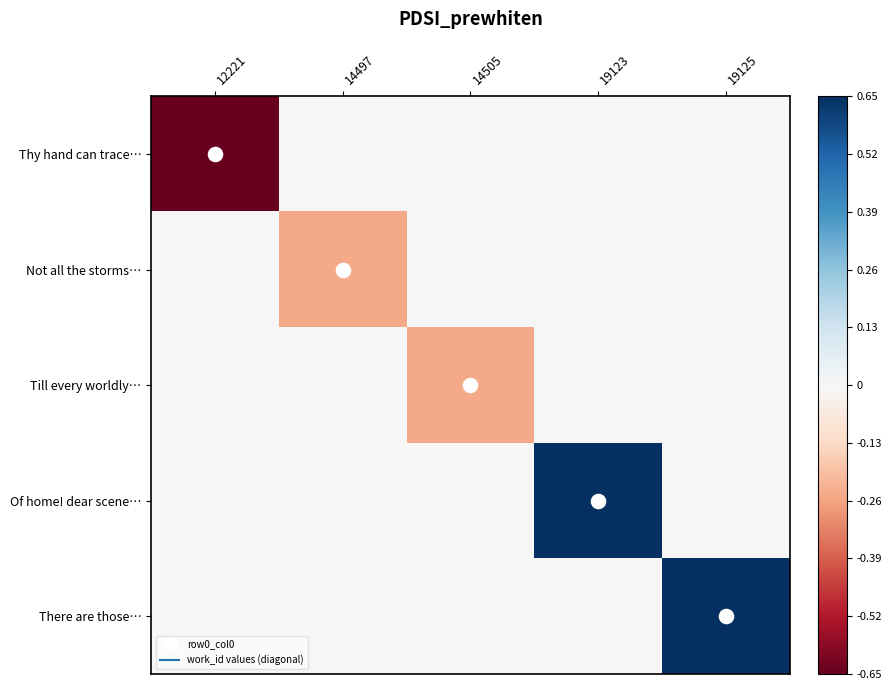

Reading left to right, transcribe all the data shown in this chart.

Thy hand can trace…: 12221=-0.7	14497=0.0	14505=0.0	19123=0.0	19125=0.0
Not all the storms…: 12221=0.0	14497=-0.2	14505=0.0	19123=0.0	19125=0.0
Till every worldly…: 12221=0.0	14497=0.0	14505=-0.2	19123=0.0	19125=0.0
Of home! dear scene…: 12221=0.0	14497=0.0	14505=0.0	19123=0.7	19125=0.0
There are those…: 12221=0.0	14497=0.0	14505=0.0	19123=0.0	19125=0.7